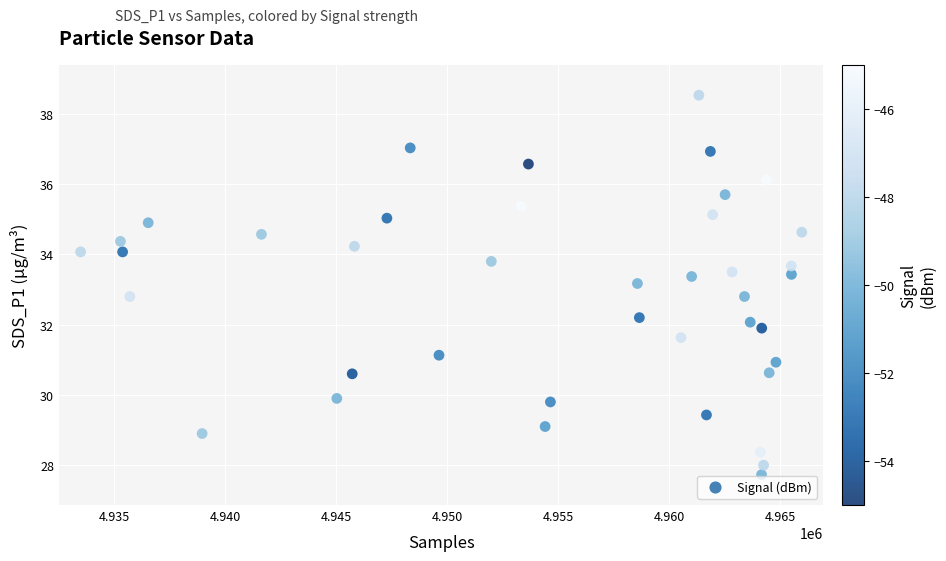

What is the range of Y values (max minus min)?

10.8